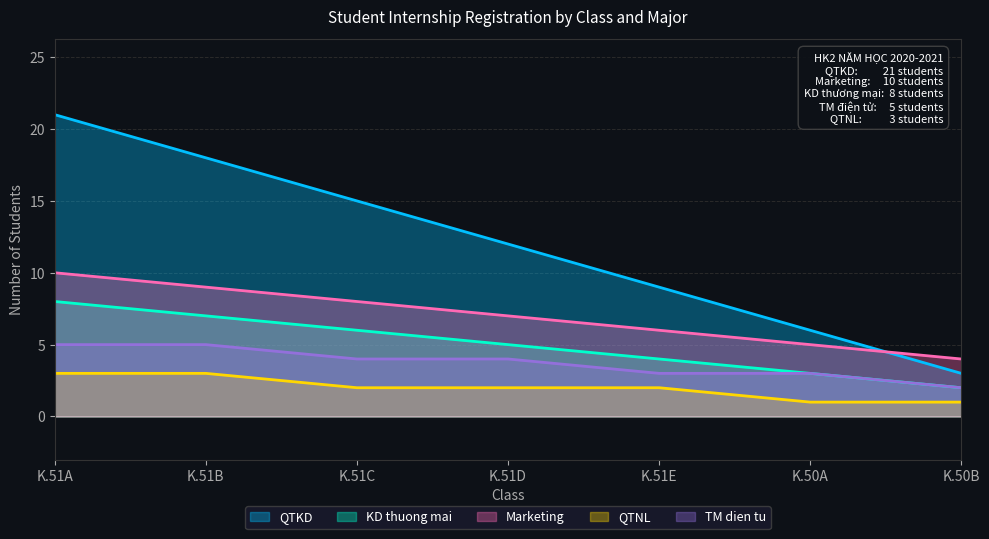

What position from the left is K.50B?

7